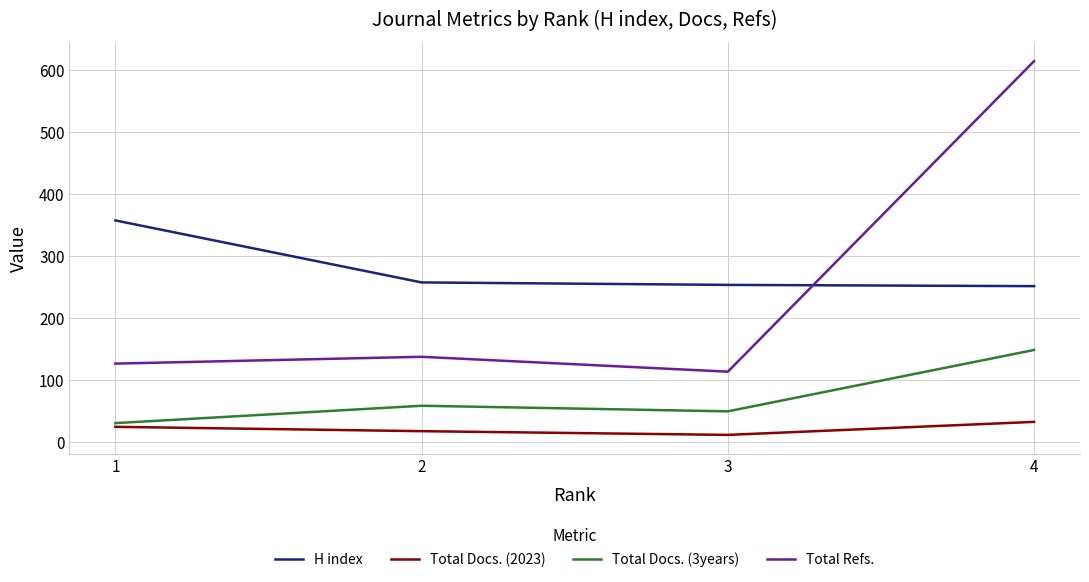

True or false: Total Refs. and H index intersect in this chart.

True